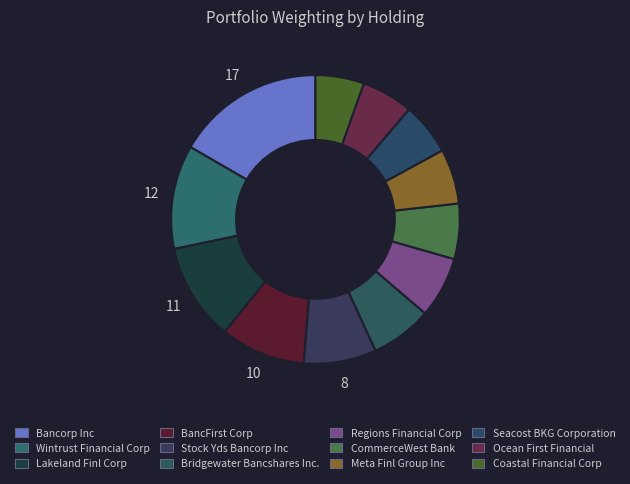

To the nearest percent, what portion does Bancorp Inc represent?

17%